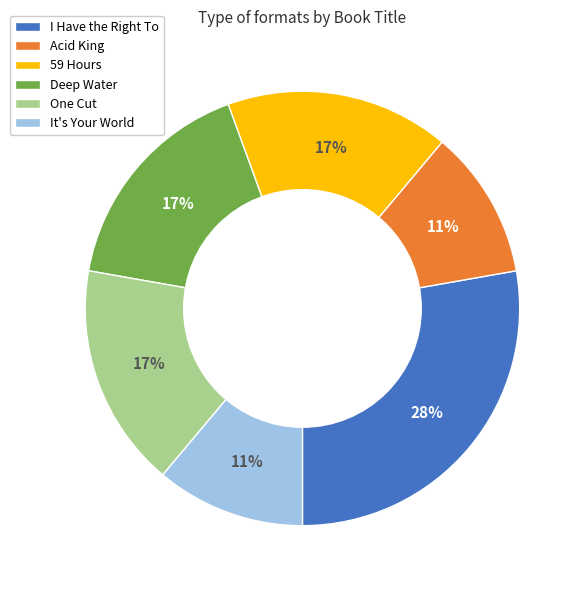

To the nearest percent, what is the average slice percentage?

17%